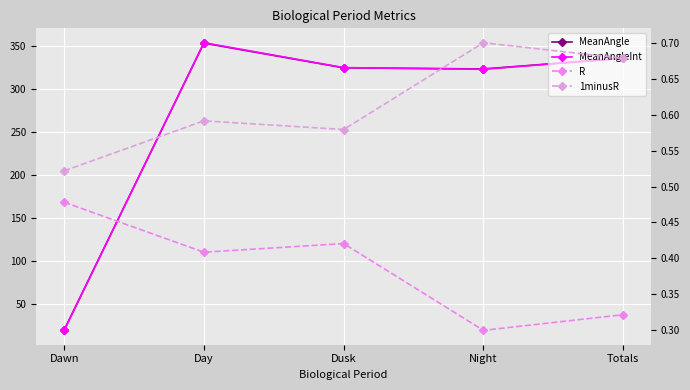

List the series in order of their peak value, highest first.

MeanAngleInt, MeanAngle, 1minusR, R